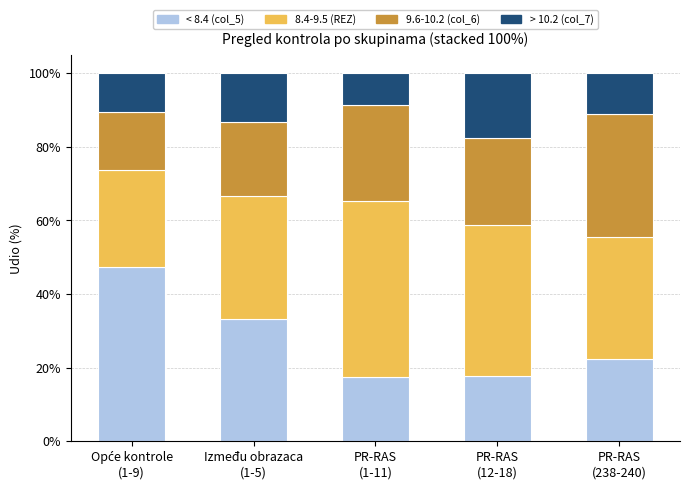

What is the difference between the second highest and second lowest values in the < 8.4 (col_5) series?

15.7